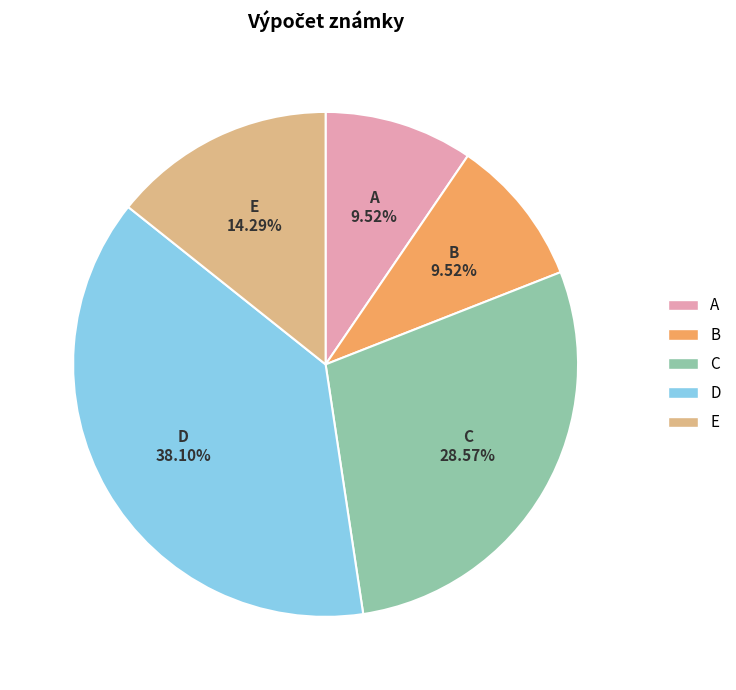

What is the largest slice in the pie chart?

D